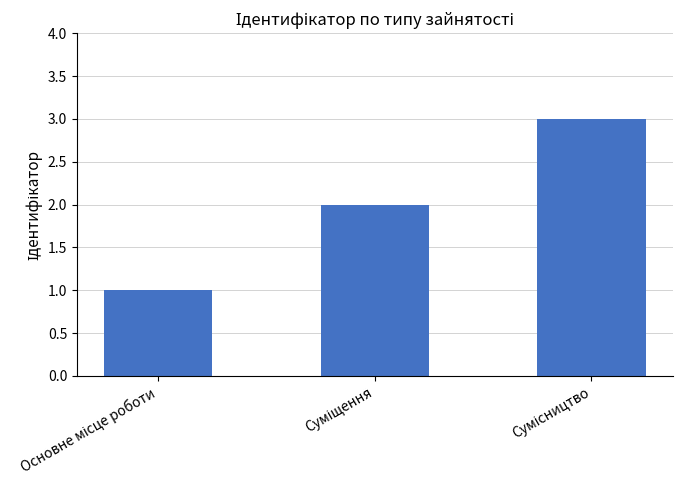

What is the sum of all values?

6